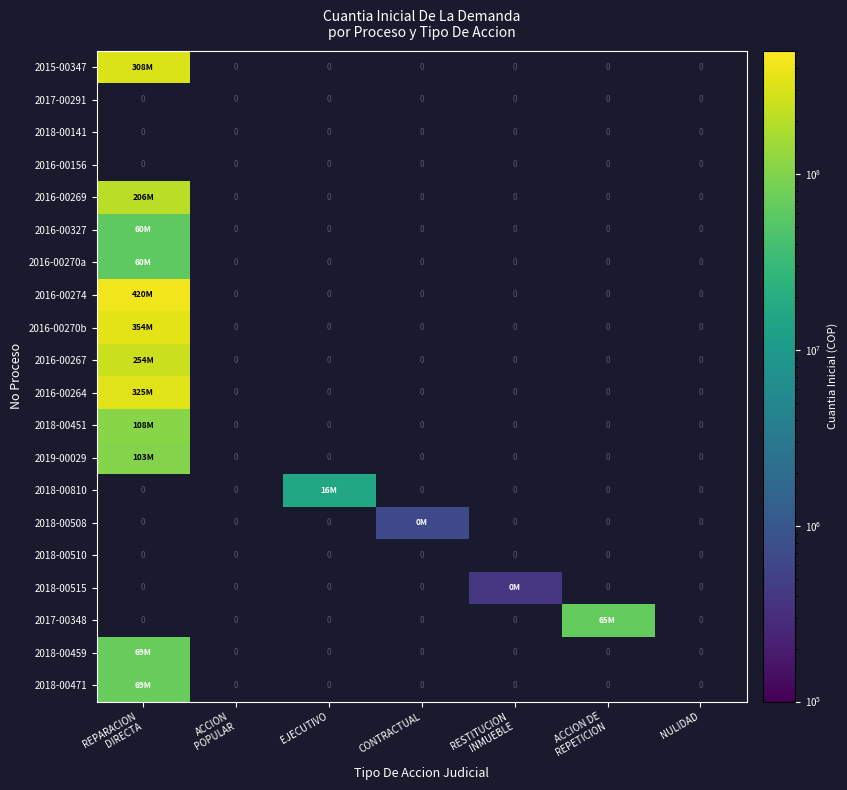

At RESTITUCION INMUEBLE, list the series in order from largest to smallest.

2015-00347, 2017-00291, 2018-00141, 2016-00156, 2016-00269, 2016-00327, 2016-00270a, 2016-00274, 2016-00270b, 2016-00267, 2016-00264, 2018-00451, 2019-00029, 2018-00810, 2018-00508, 2018-00510, 2018-00515, 2017-00348, 2018-00459, 2018-00471